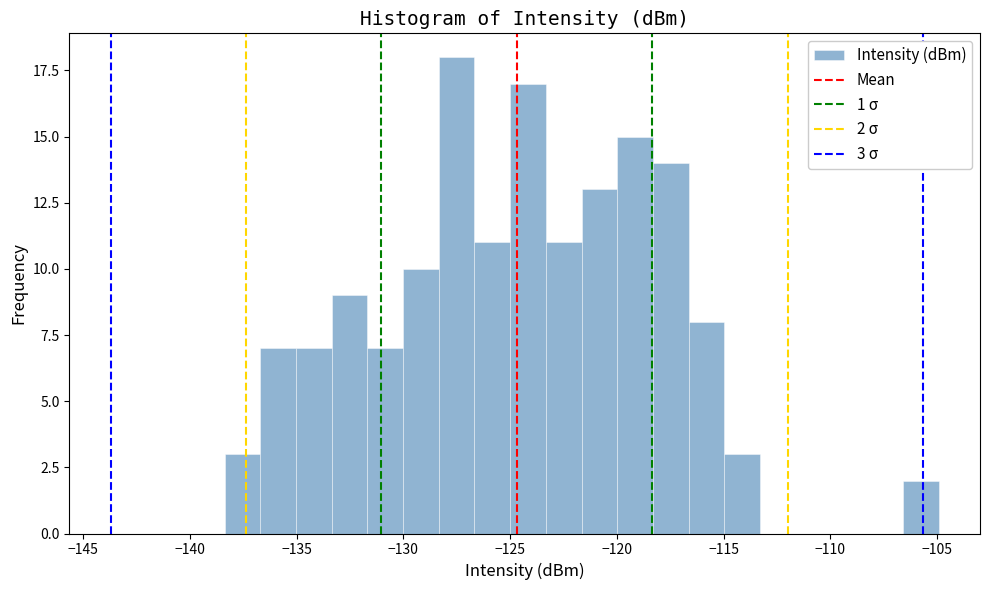

Read against the x-axis, roughly where is the centre of the tallest bar?

-127.5